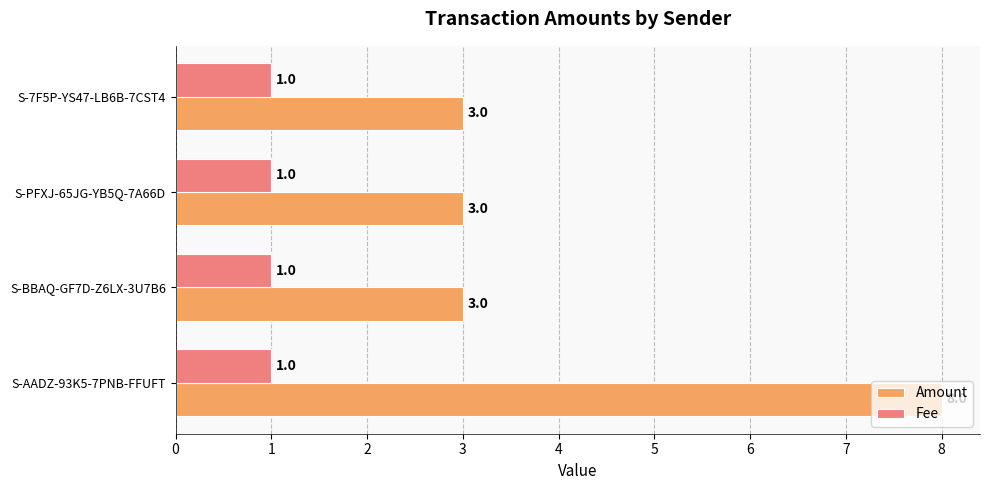

Which series has the largest total across all categories?

Amount